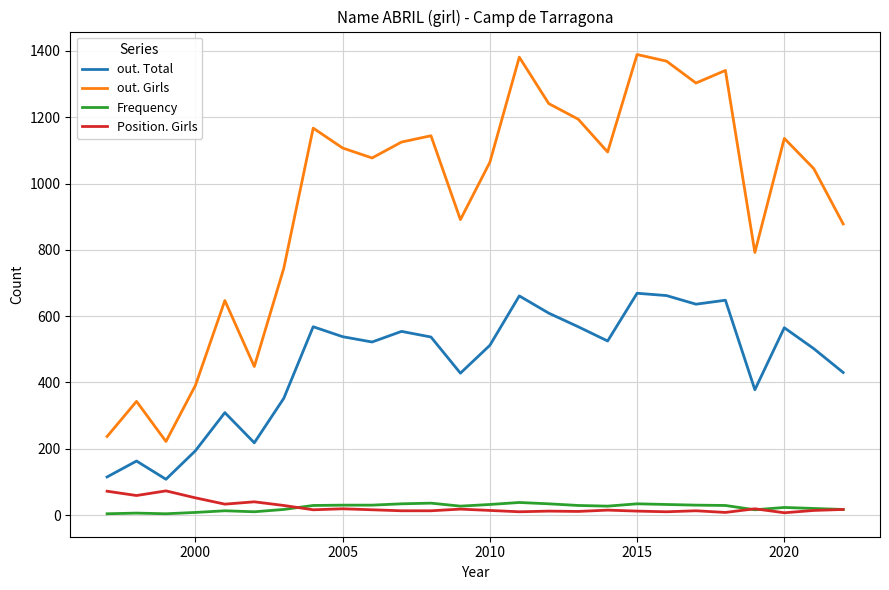

What is the greatest value displayed?

1389